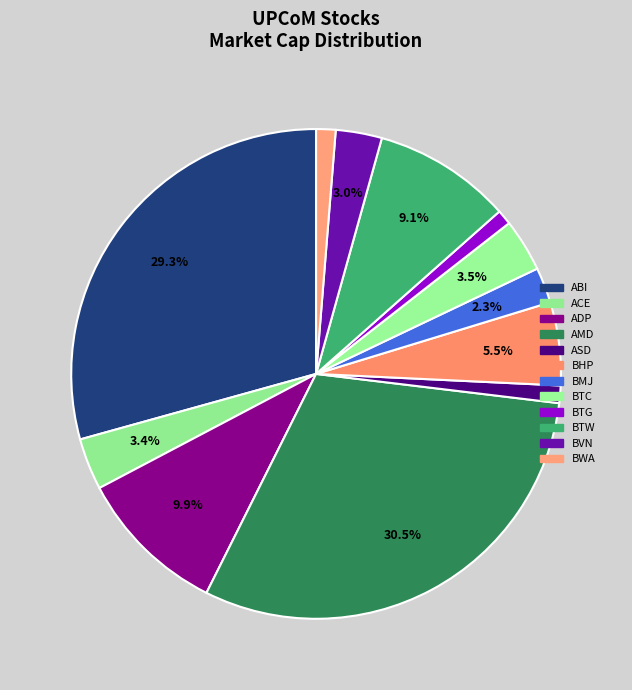

How many segments does this pie chart have?

12